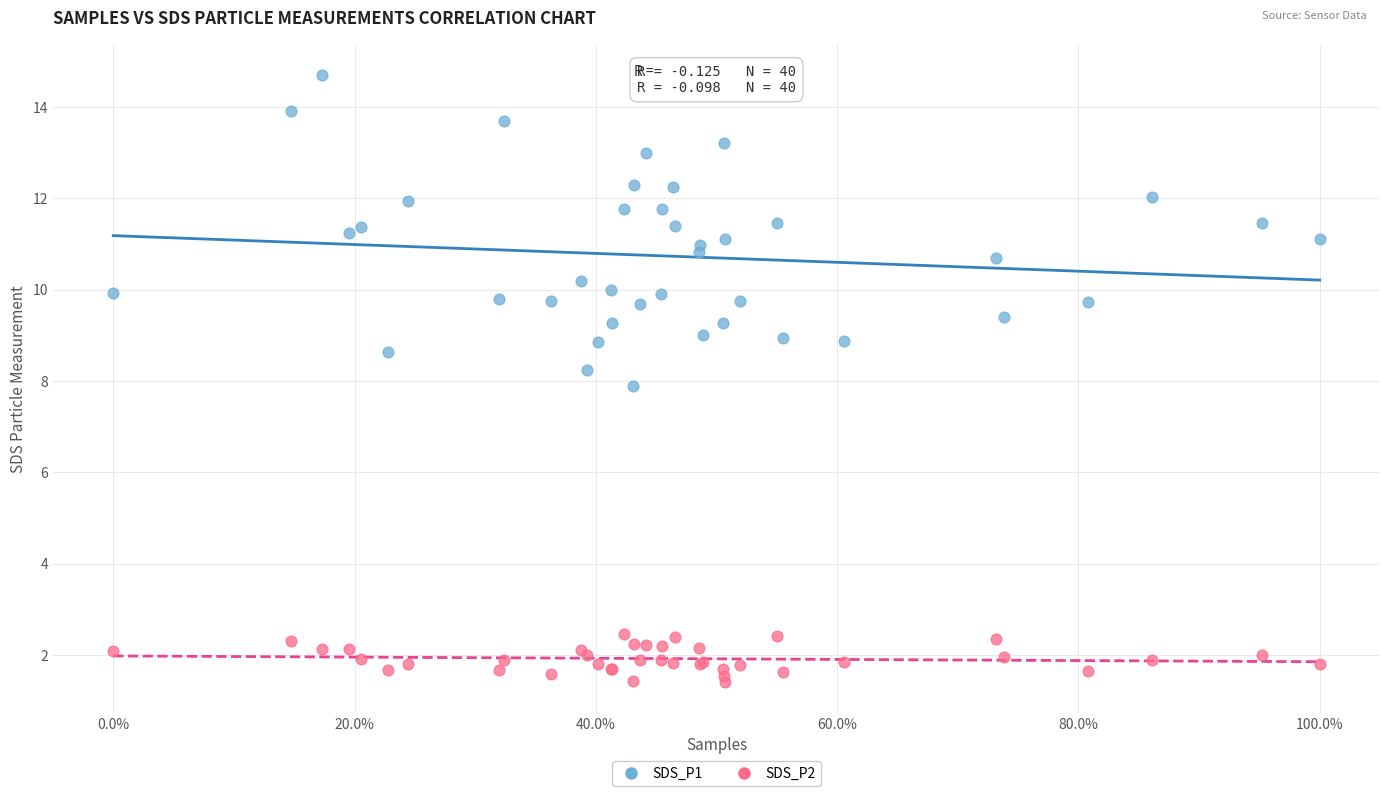

Which series has the largest Y range (max minus min)?

SDS_P1